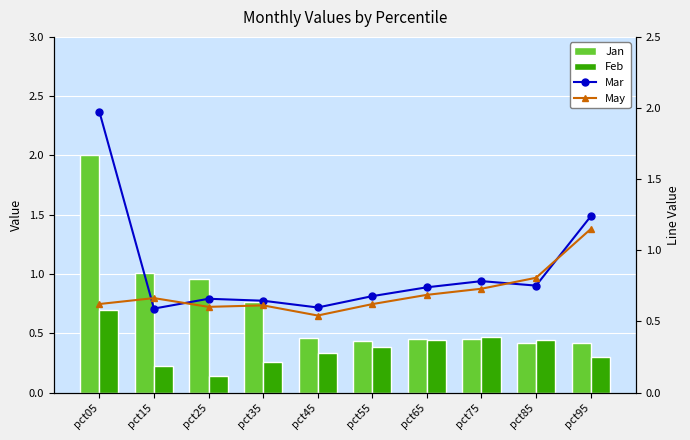

What is the difference between the highest and lowest values at pct85?

0.4